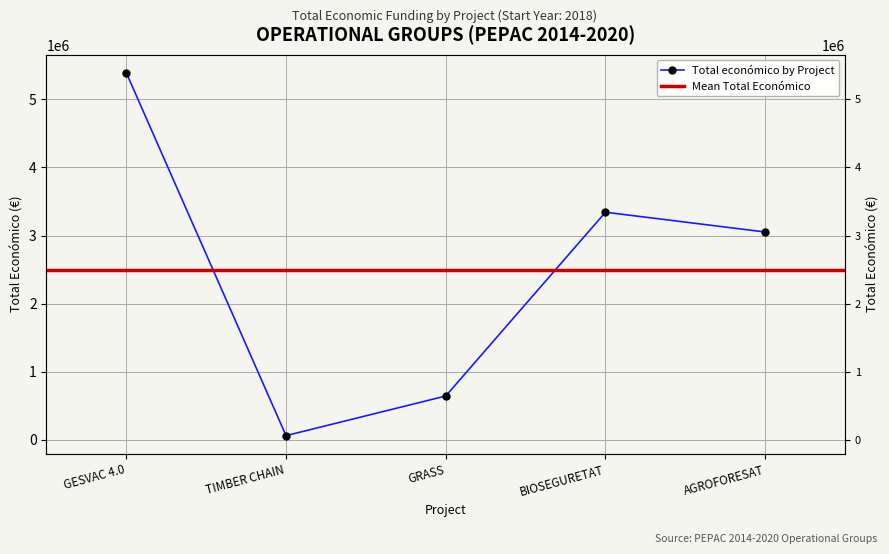

The value at BIOSEGURETAT is 3342252. True or false?

True